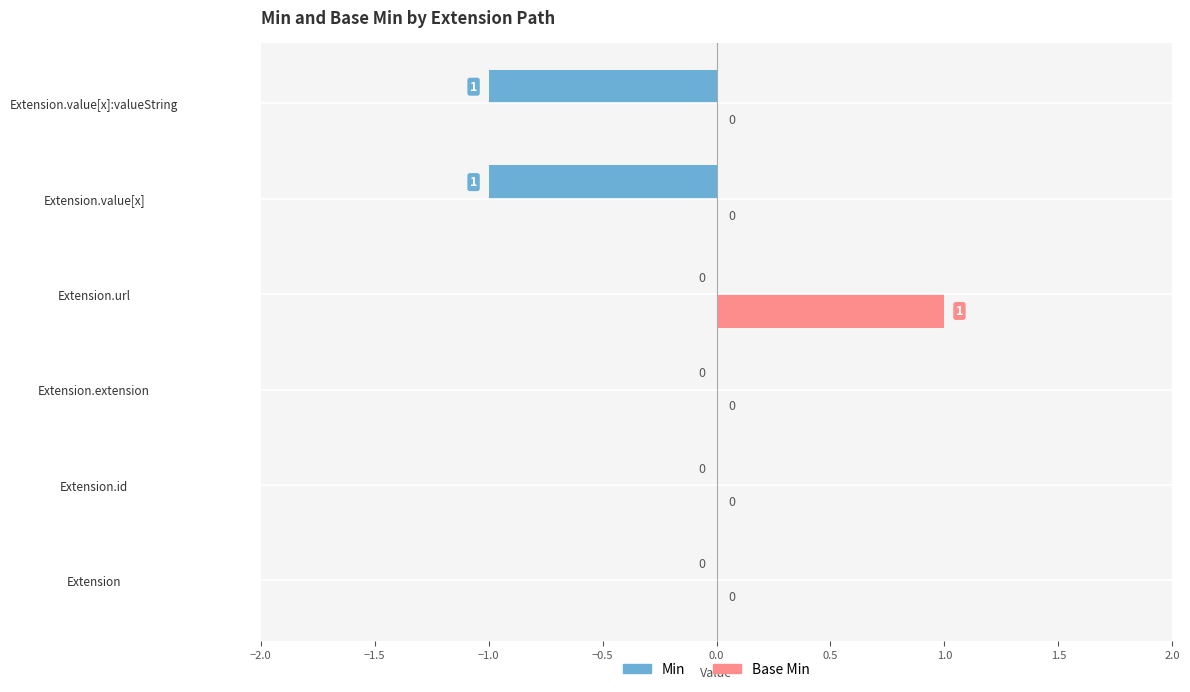

How many values in Base Min are above zero?

1